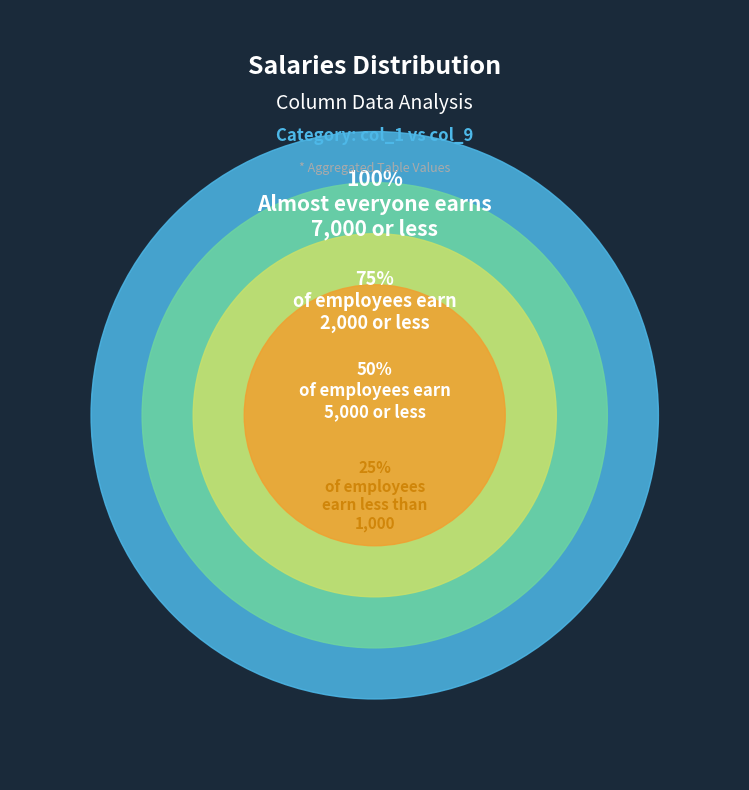

Does 1 represent more than half of the total?

No